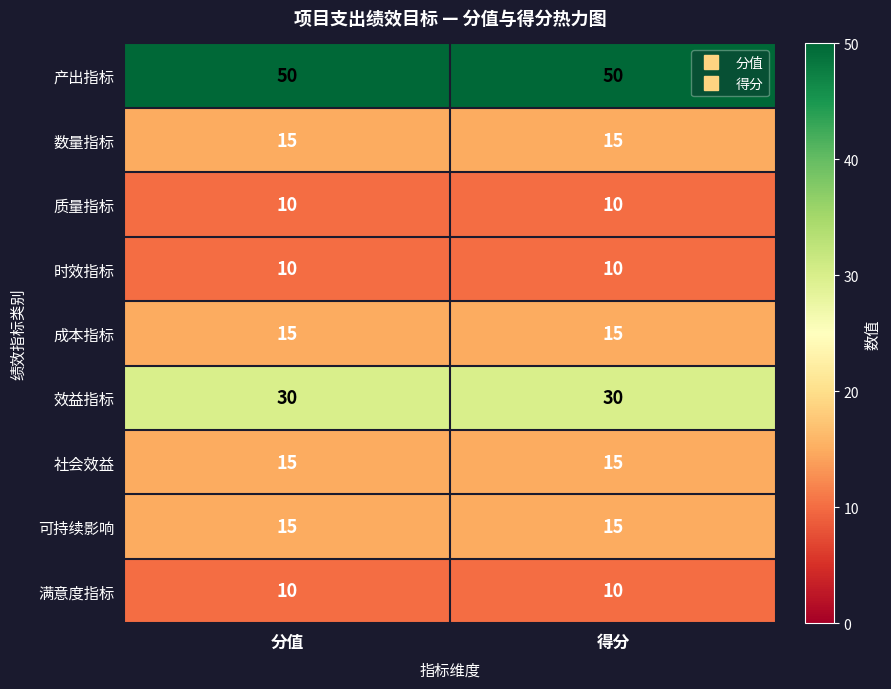

True or false: 社会效益 has a value of 15 at 分值.

True